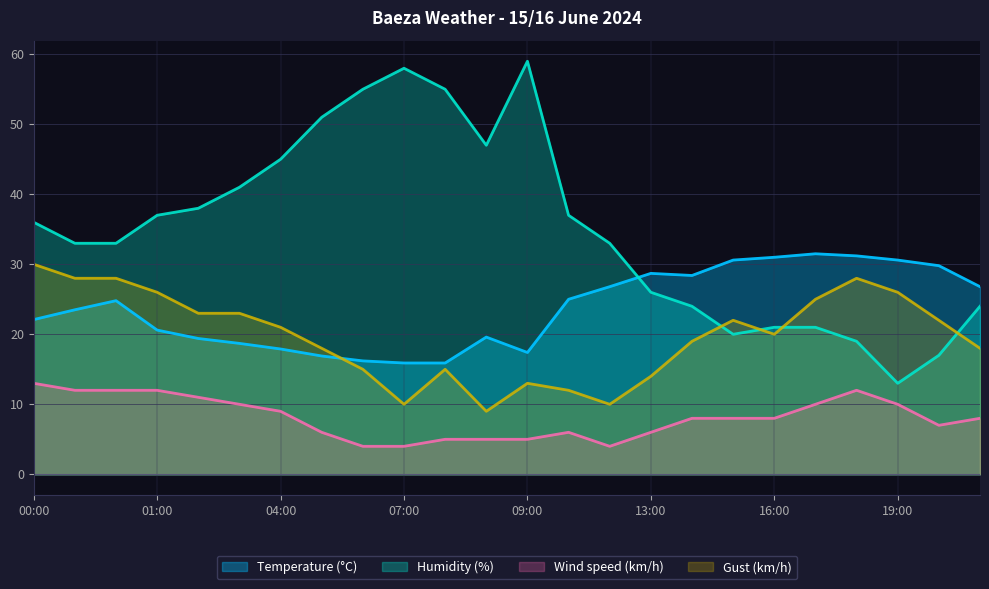

What is the difference between the maximum and second lowest values in the Gust (km/h) series?

20.0